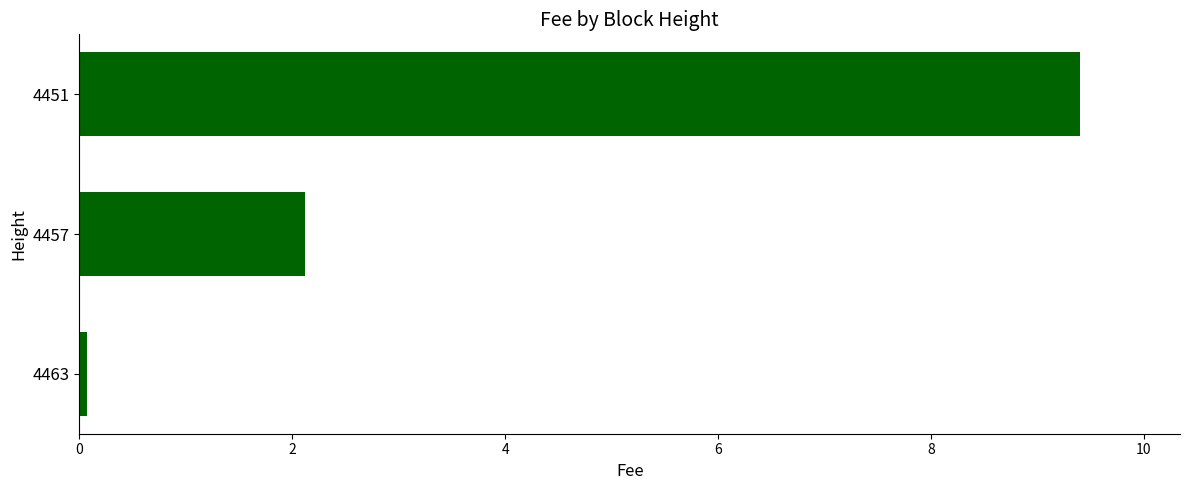

What is the average value?

3.9